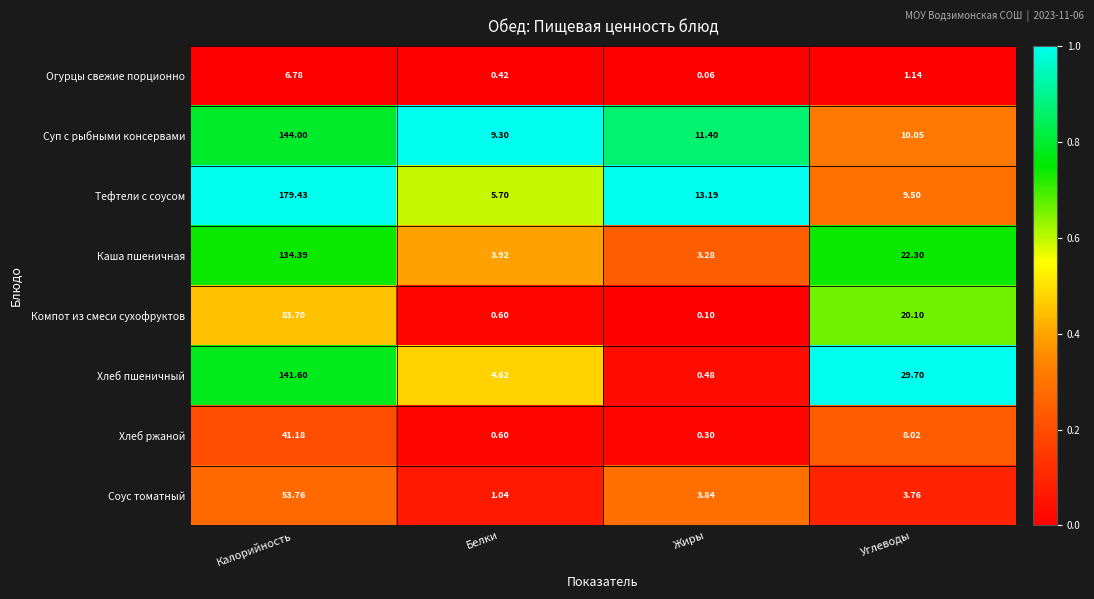

How many distinct data groups are displayed?

8